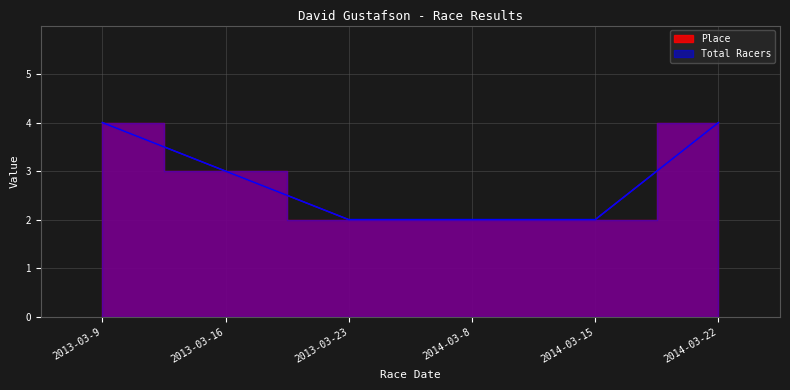

What is the label of the 6th point from the right?

2013-03-9